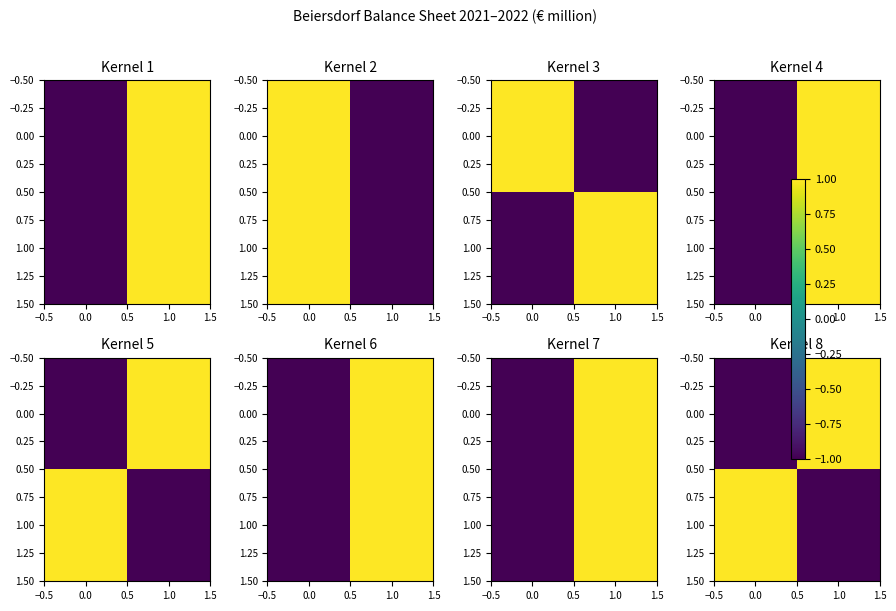

How many values in 0.00 are below zero?

1